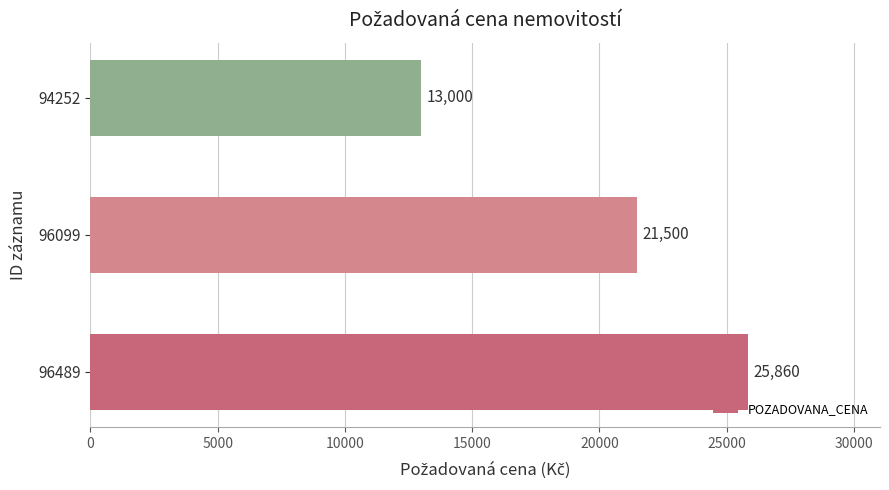

Reading bottom to top, transcribe all the data shown in this chart.

96489=25860	96099=21500	94252=13000